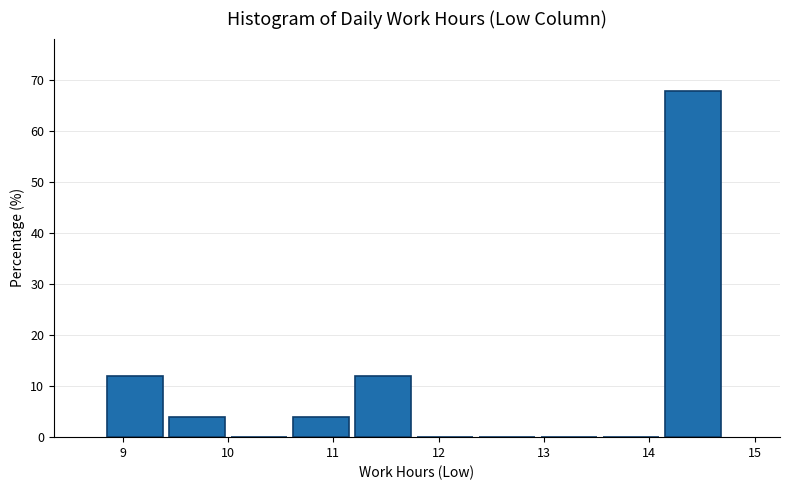

Which range on the x-axis has the tallest bar?

14.2 to 14.7